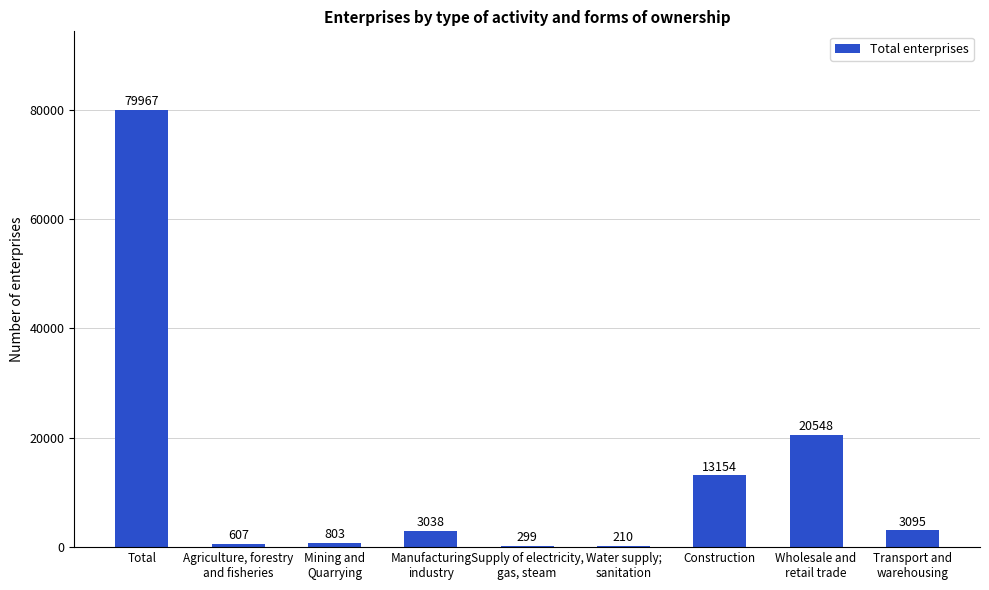

The chart shows a value of 13154 at Construction. True or false?

True